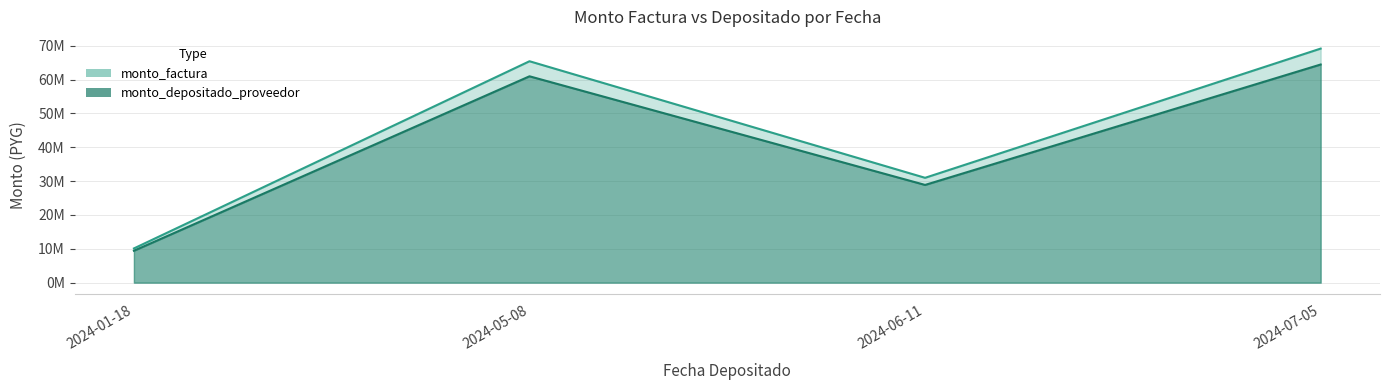

Which has a higher value, 2024-07-05 or 2024-07-05?

2024-07-05